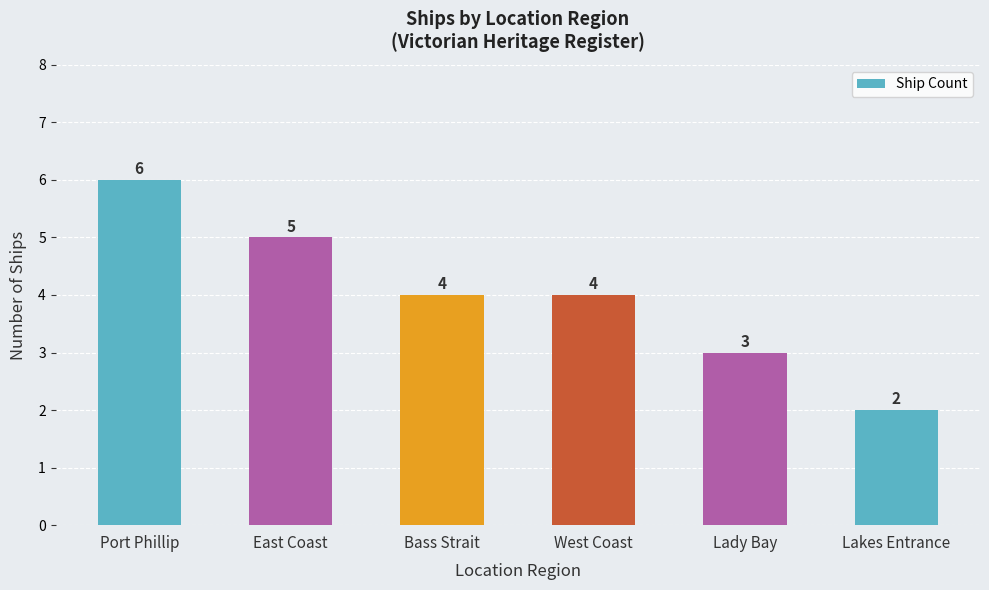

How many data points does each series have?

6